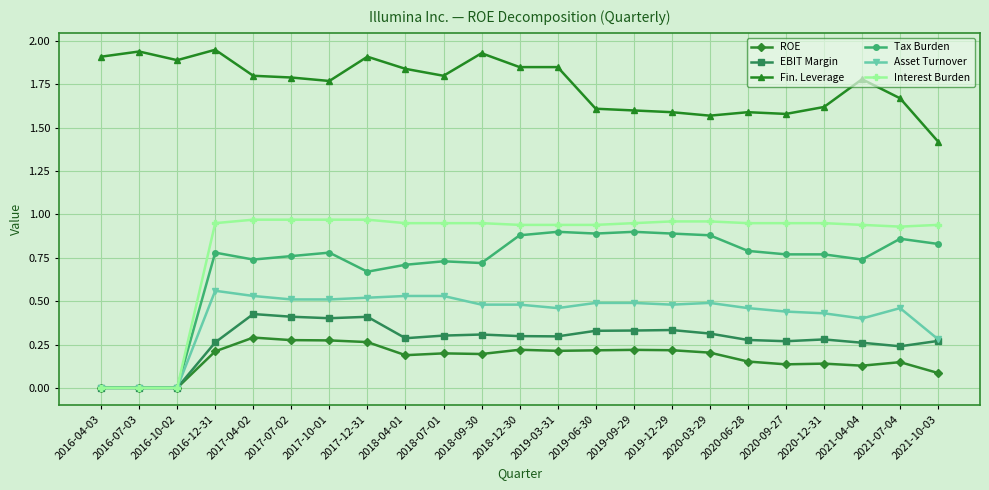

Where is the first local minimum for Fin. Leverage?

2016-10-02